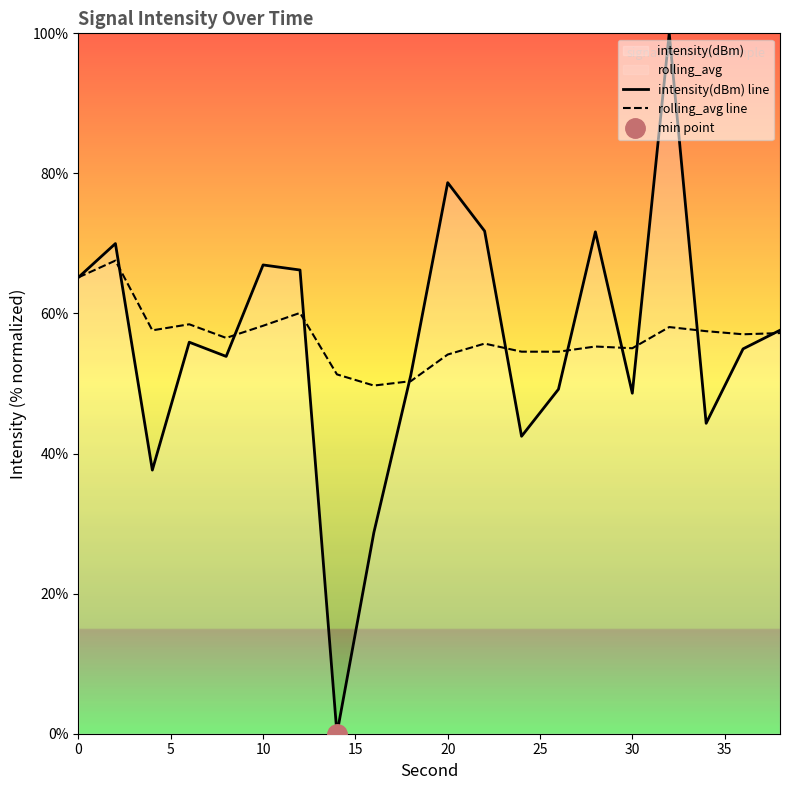

True or false: rolling_avg line and intensity(dBm) line cross at least once.

True